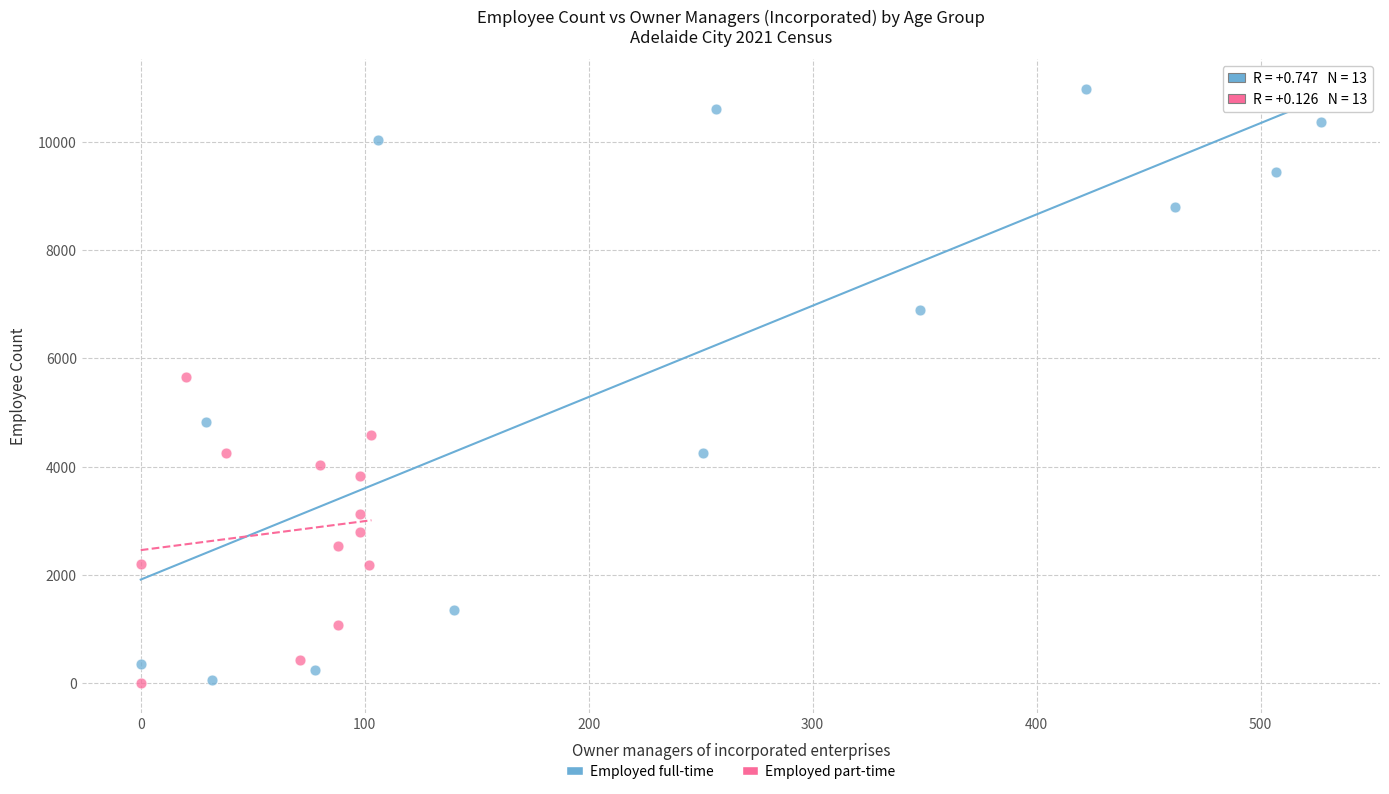

Which series contains the highest Y value?

Employed full-time